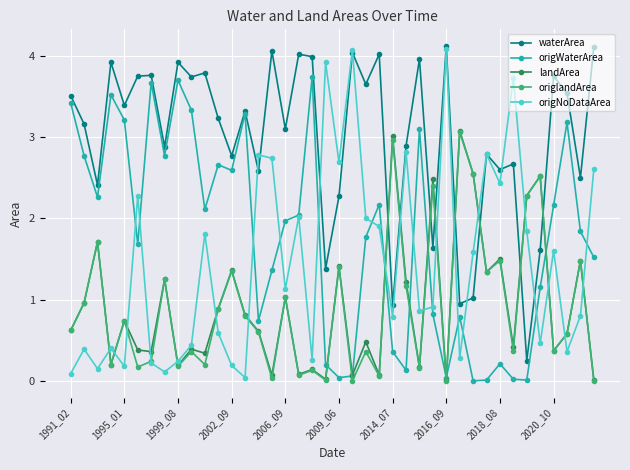

What are all the series names shown in the legend?

waterArea, origWaterArea, landArea, origlandArea, origNoDataArea